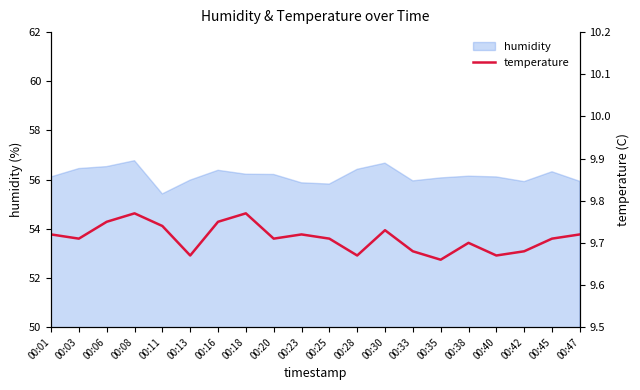

At which category does the data reach its first local valley?

00:03